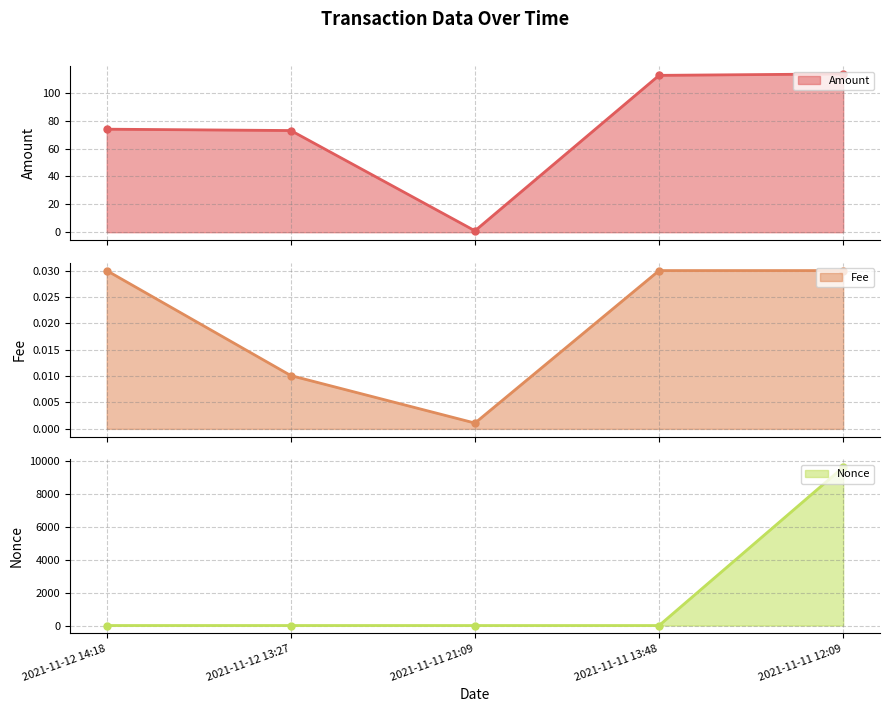

Between 2021-11-11 12:09 and 2021-11-11 21:09, which is larger?

2021-11-11 12:09